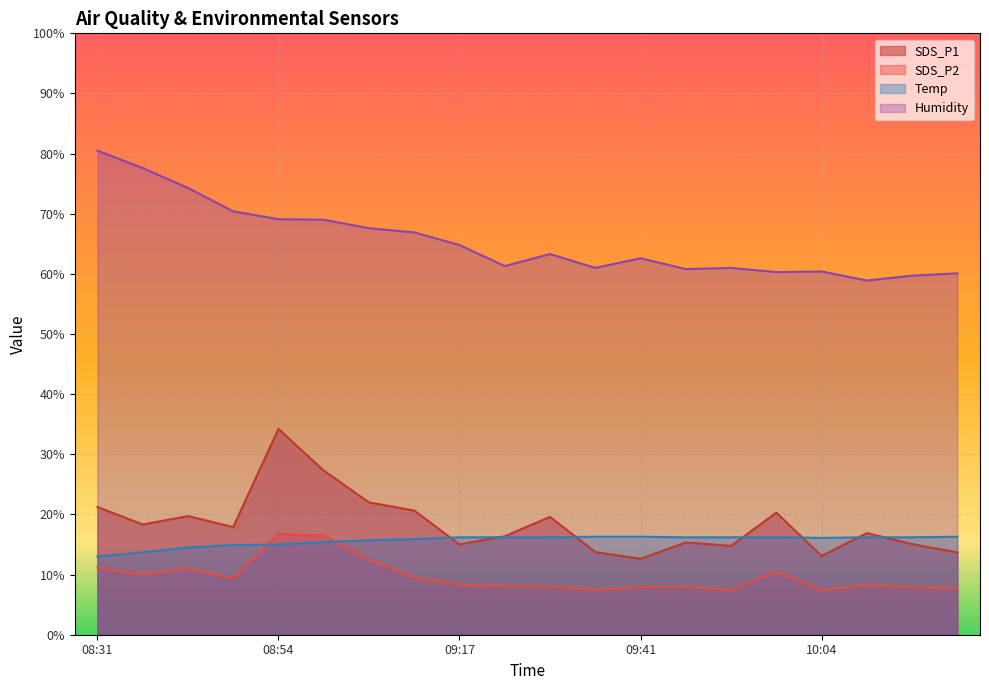

True or false: Temp and SDS_P2 cross at least once.

True